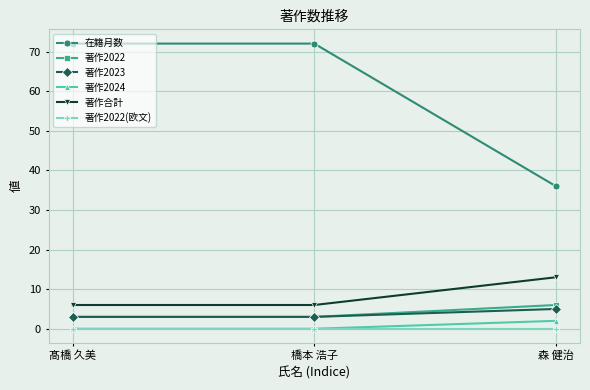

What is the label of the 2nd point from the right?

橋本 浩子